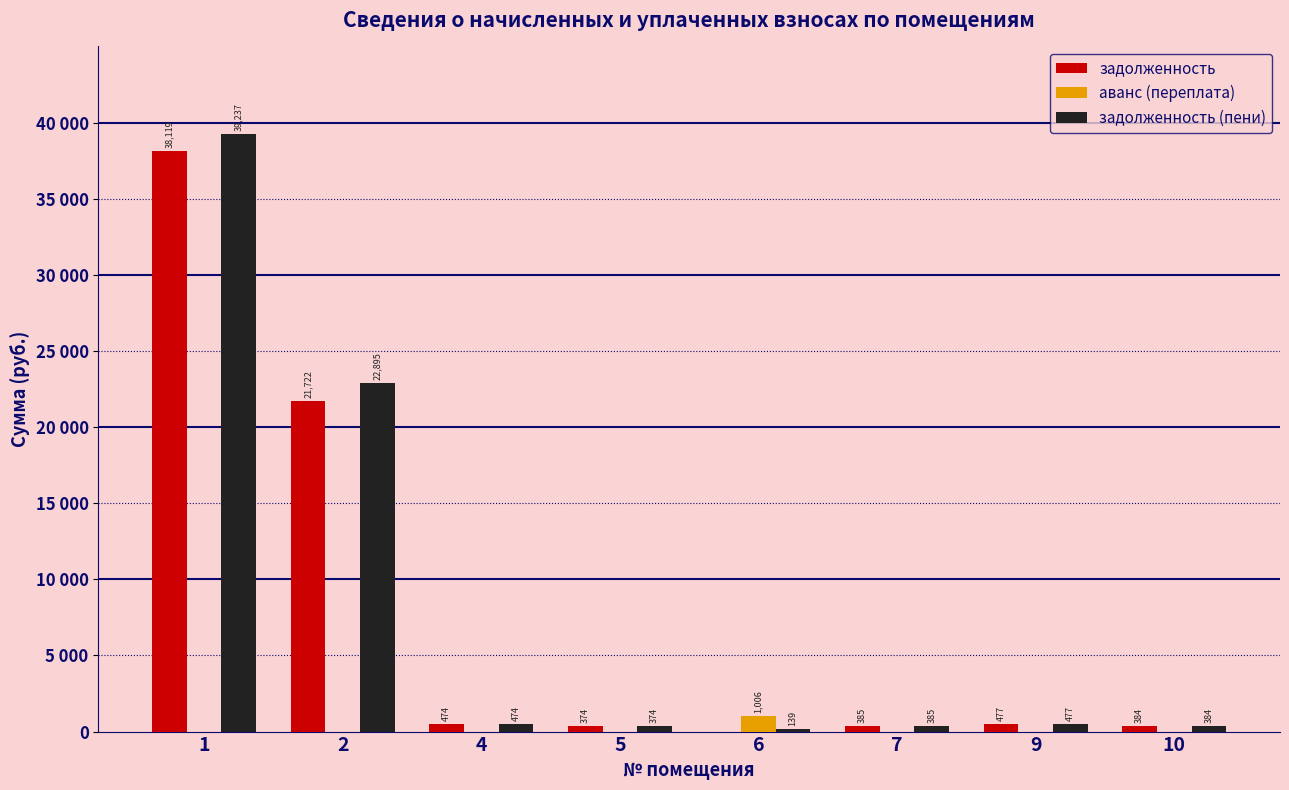

What is the difference between the задолженность values at 4 and 7?

89.3